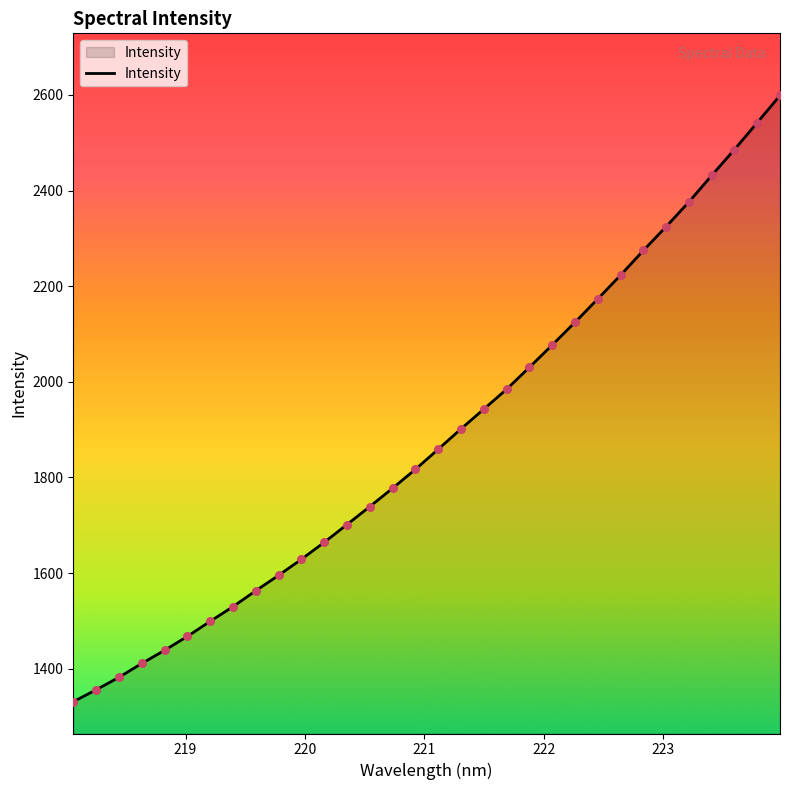

What is the greatest value displayed?

2599.0